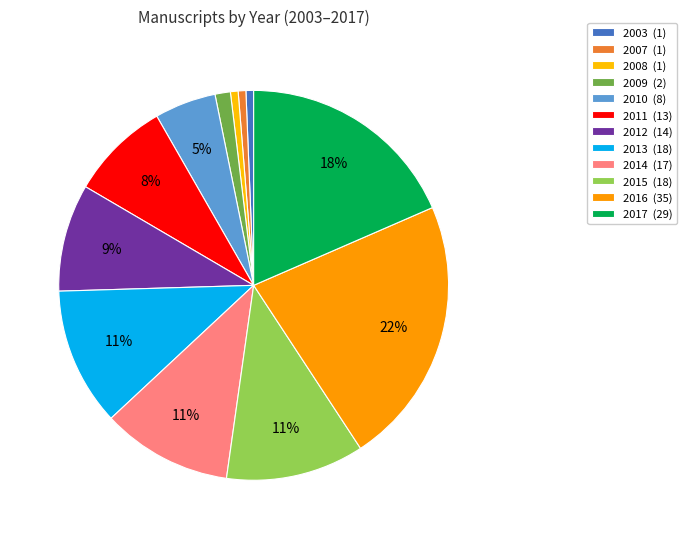

How many segments does this pie chart have?

12